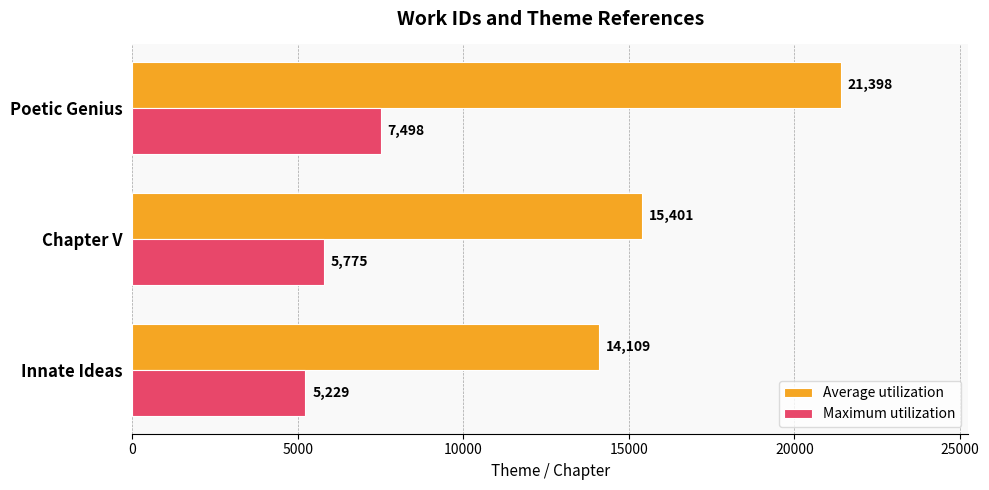

Rank the categories by Maximum utilization value from lowest to highest.

Innate Ideas, Chapter V, Poetic Genius